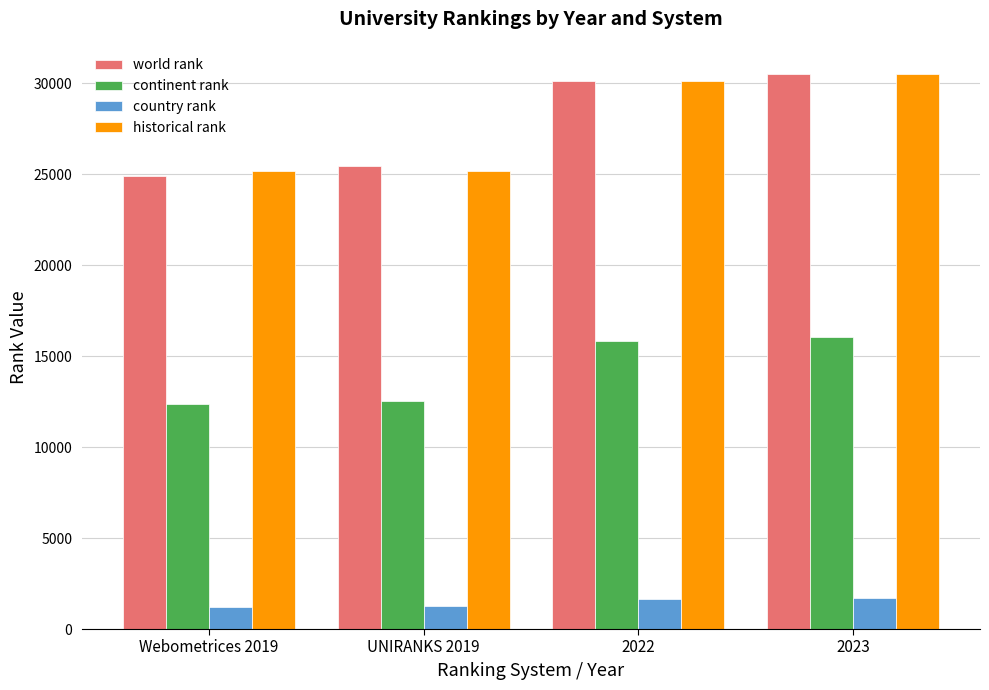

What is the average value of the world rank series?

27749.0